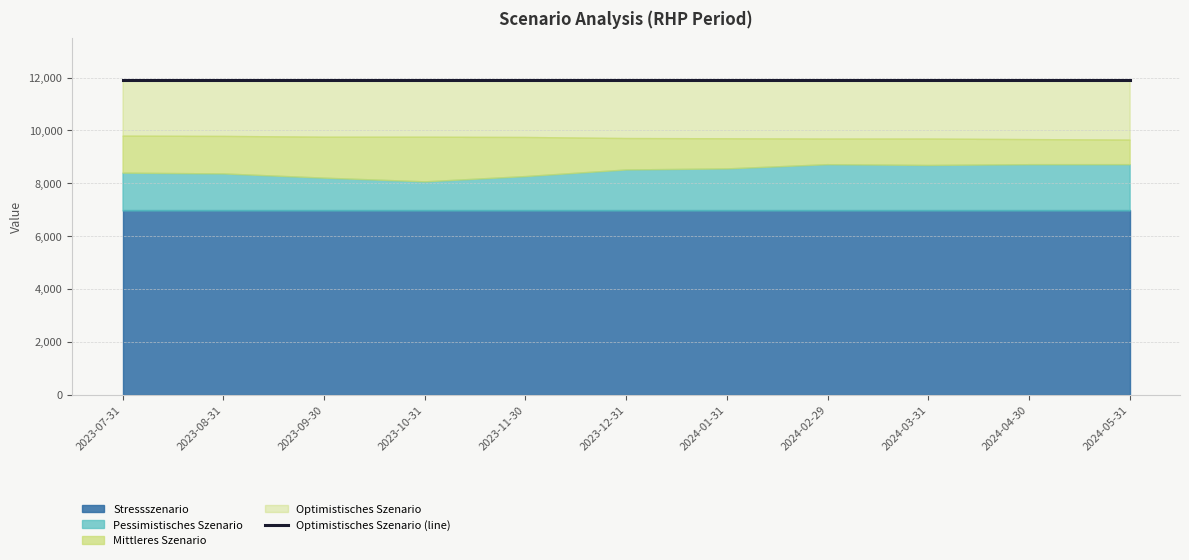

What is the minimum value shown in the chart?

6970